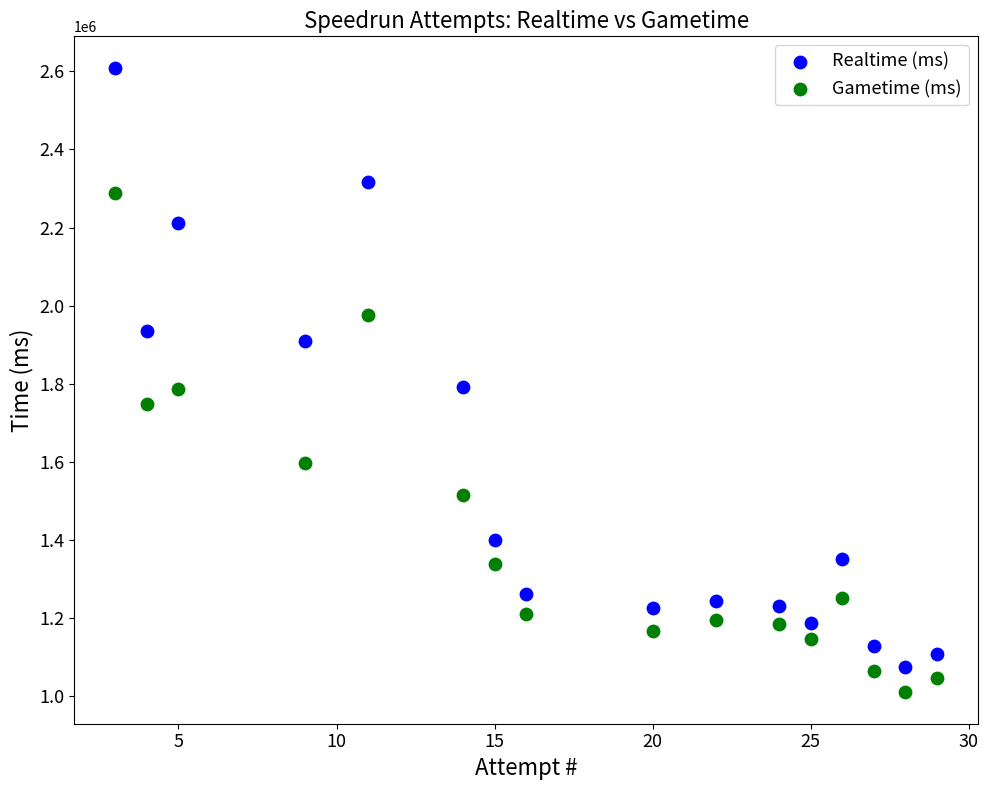

What are all the series names shown in the legend?

Realtime (ms), Gametime (ms)